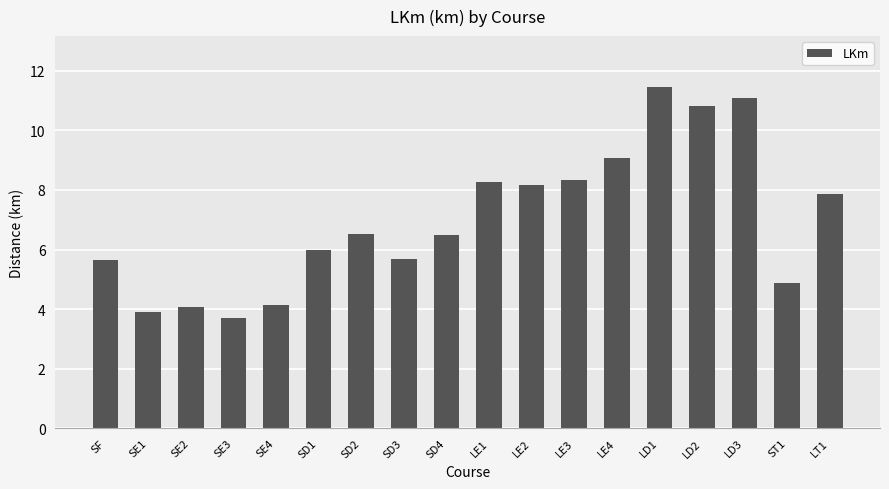

What is the approximate value at SD2?

6.5